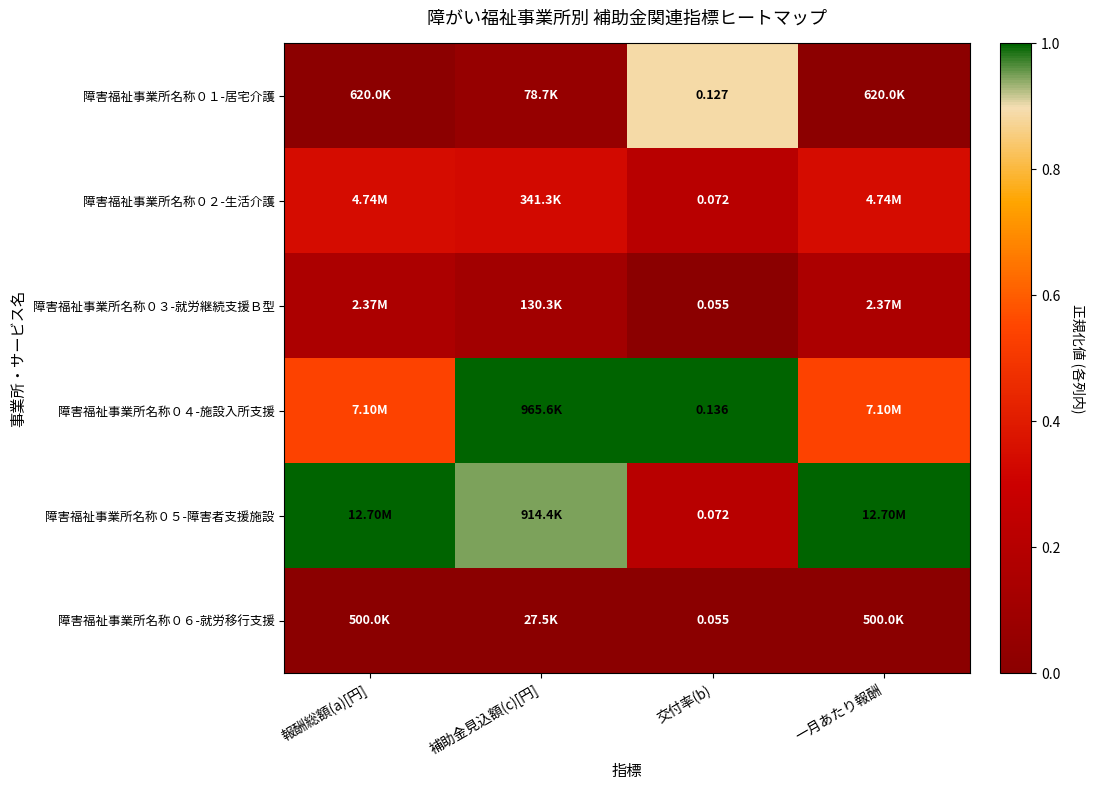

Where is 障害福祉事業所名称０５-障害者支援施設 nearest to the value 0?

交付率(b)